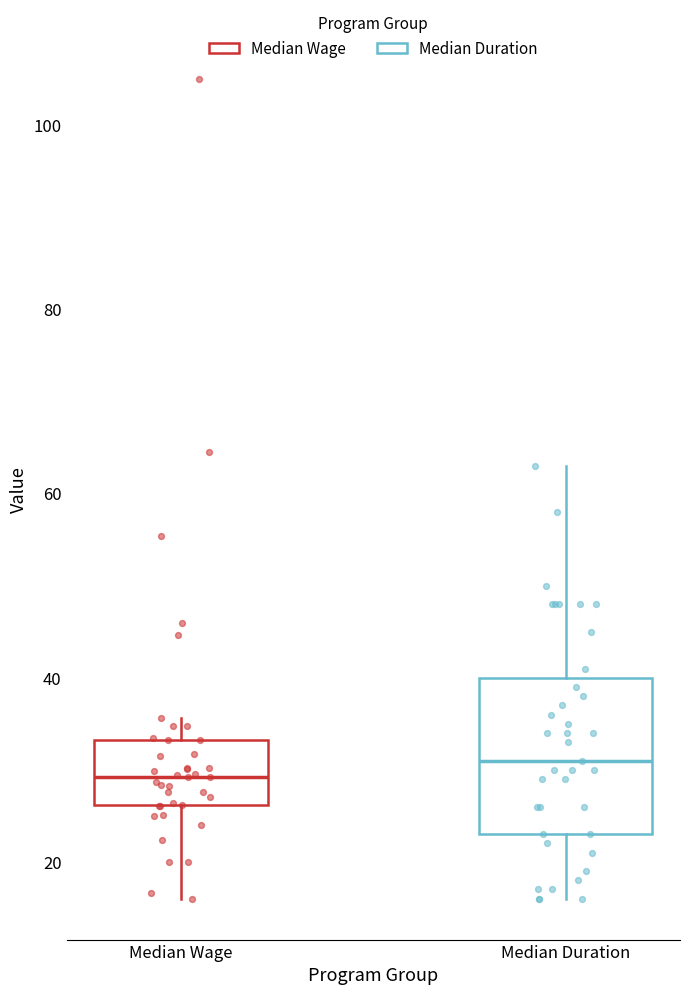

Which box is the tallest, from its lower edge to its upper edge?

Median Duration